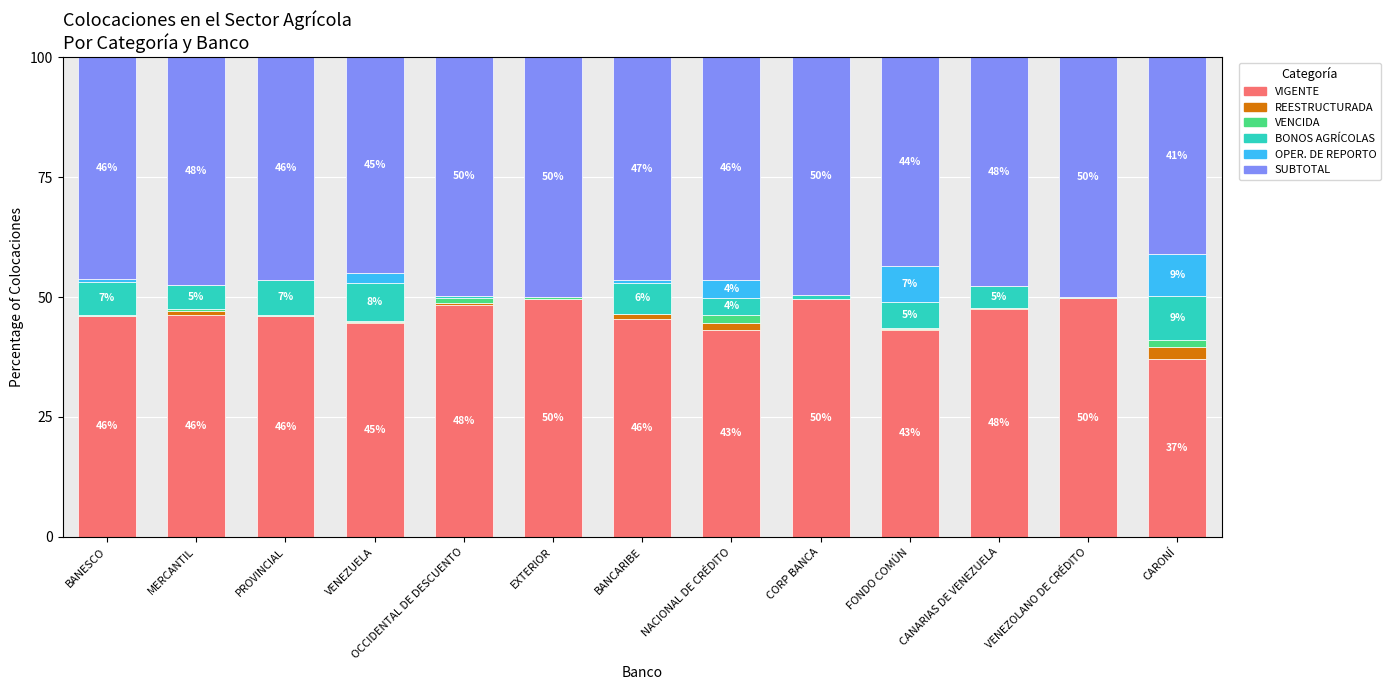

What is the maximum value for VIGENTE?

49.7